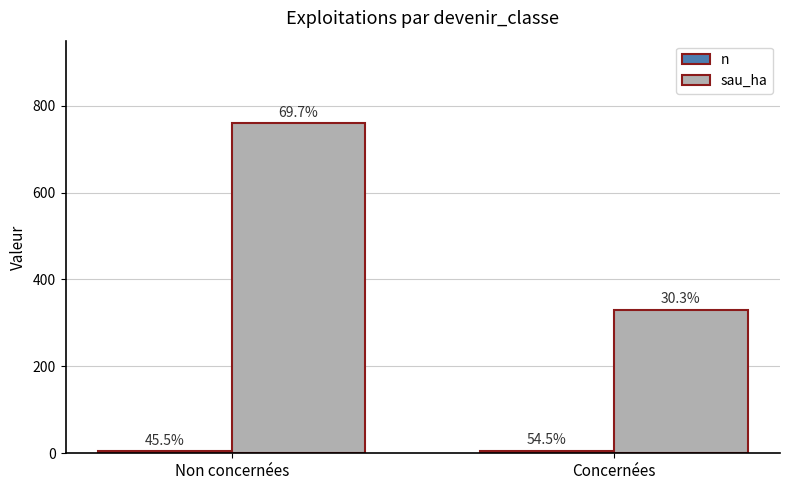

Reading right to left, list all the values displayed in this chart.

n: 6.0	5.0
sau_ha: 330.1	759.6